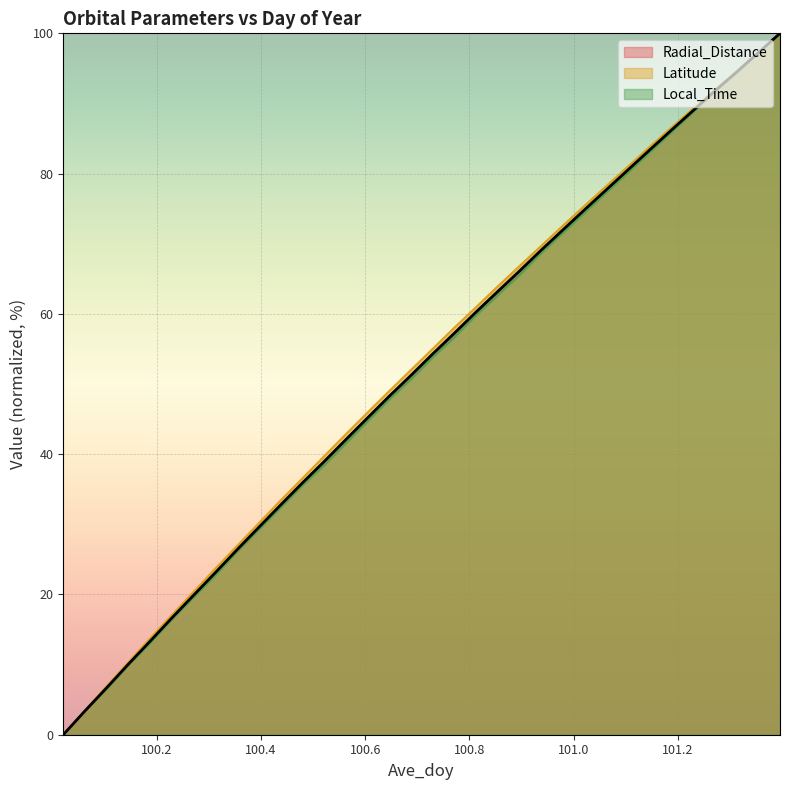

True or false: Local_Time and Latitude cross at least once.

False